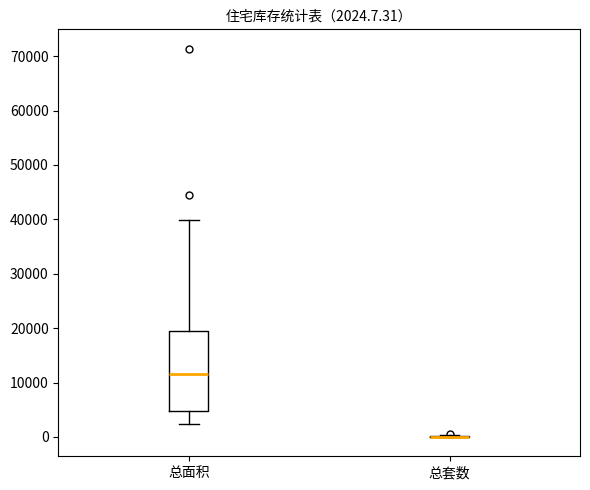

Comparing the boxes themselves (not the whiskers), which one is the tallest?

总面积